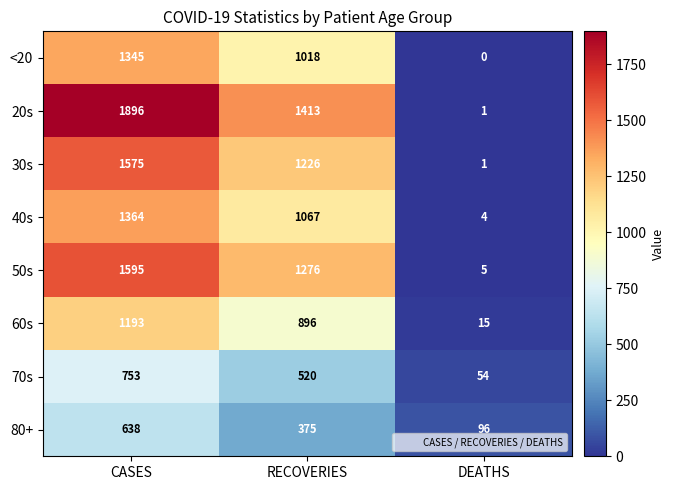

Reading right to left, transcribe all the data shown in this chart.

<20: 0	1018	1345
20s: 1	1413	1896
30s: 1	1226	1575
40s: 4	1067	1364
50s: 5	1276	1595
60s: 15	896	1193
70s: 54	520	753
80+: 96	375	638